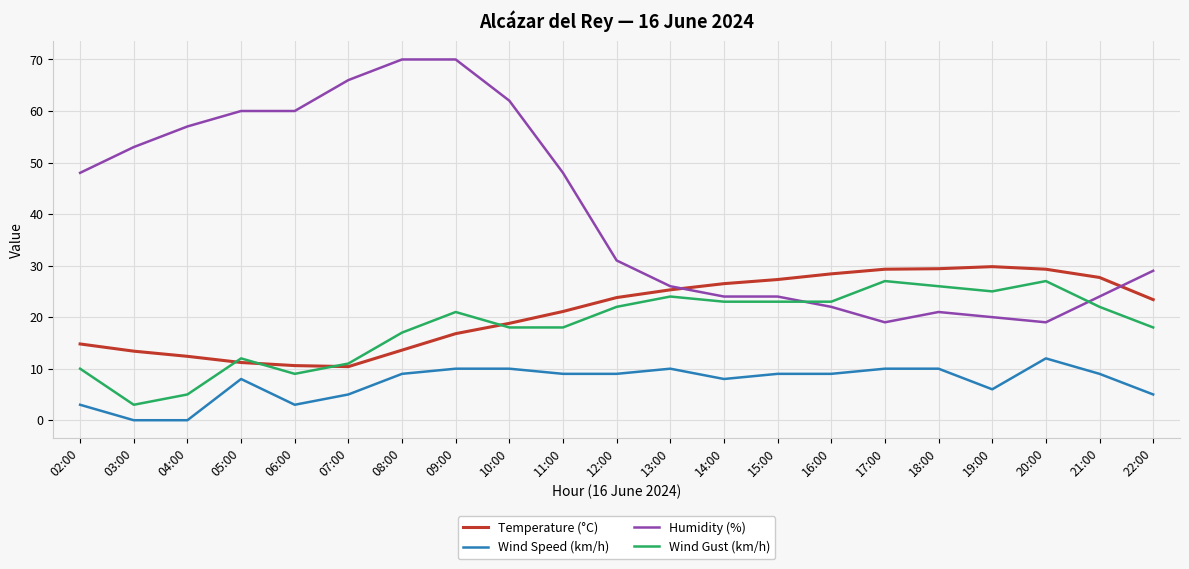

Which series changed the most between 09:00 and 12:00?

Humidity (%)